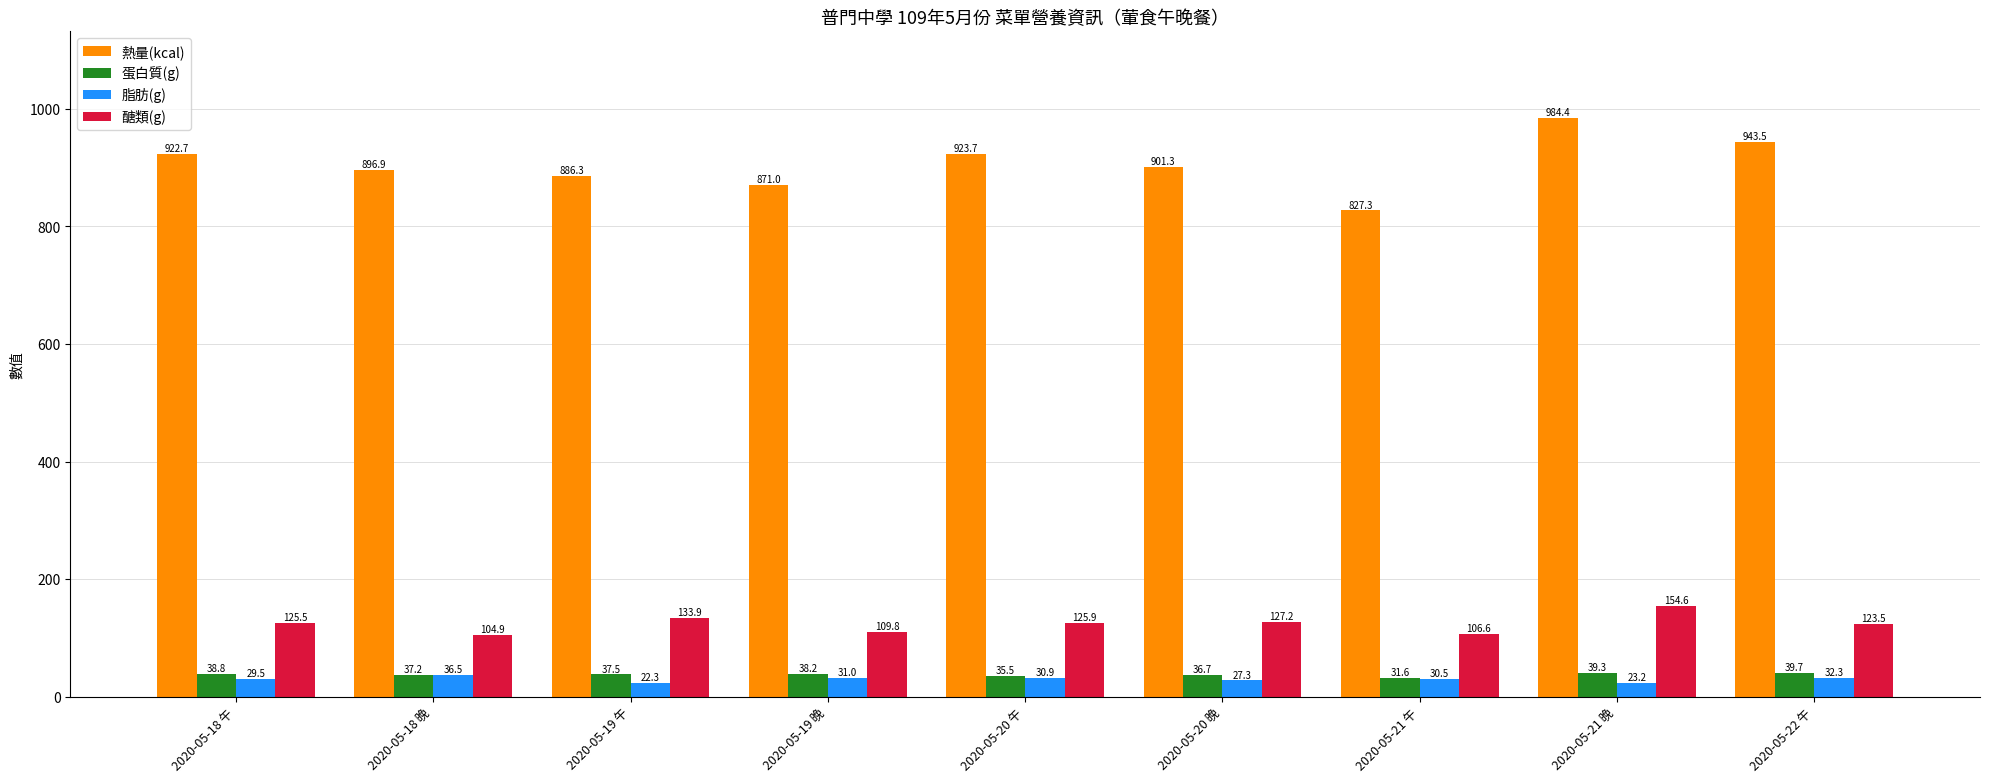

What position from the left is 2020-05-20 晚?

6